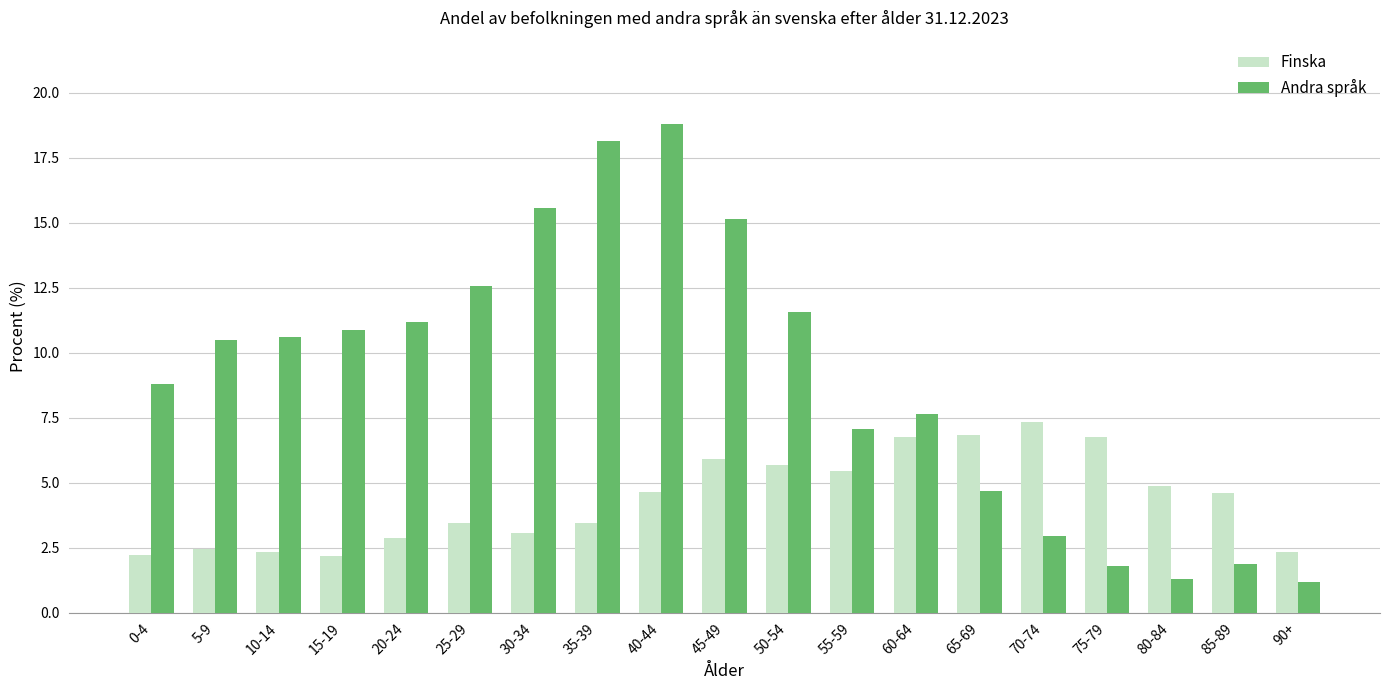

What is the difference between the highest and lowest values at 55-59?

1.6